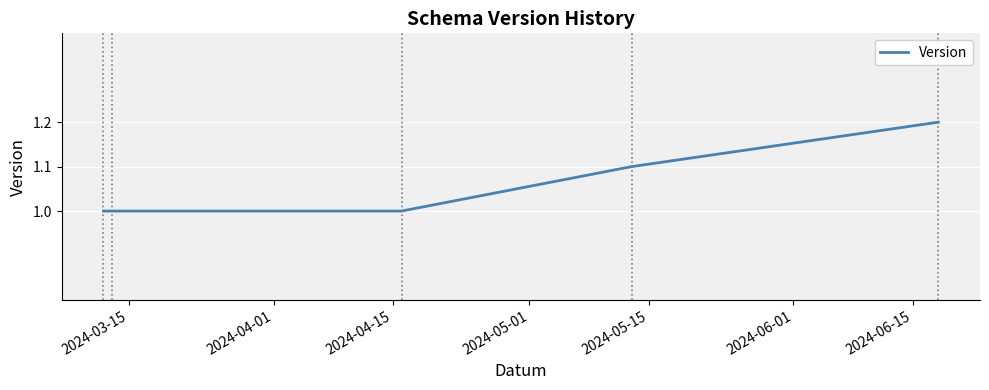

What is the minimum value shown in the chart?

1.0